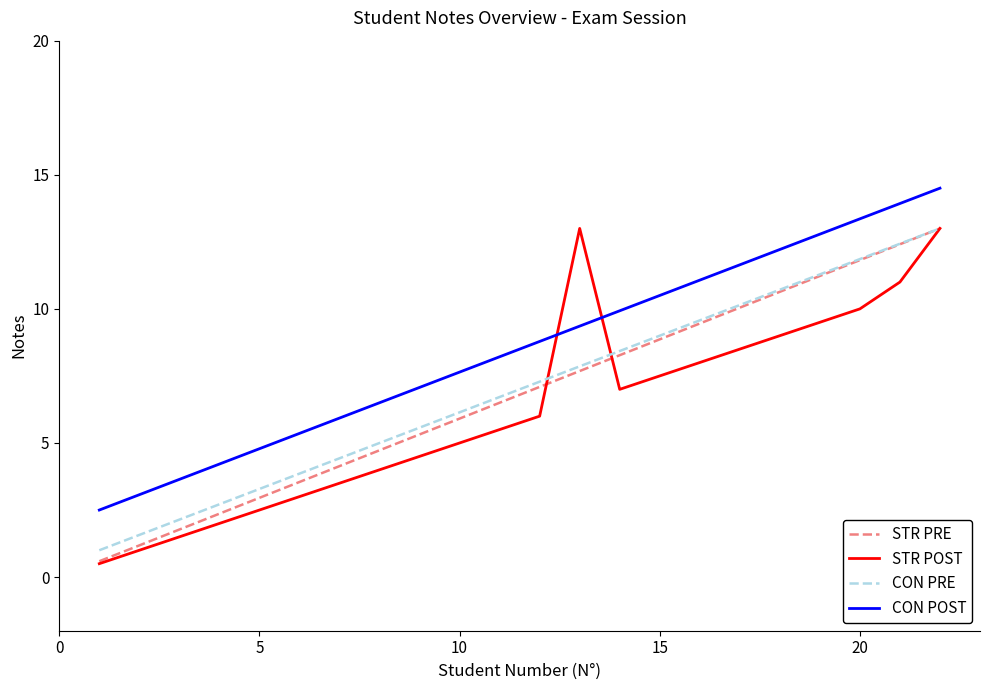

What is the maximum value for STR PRE?

13.0